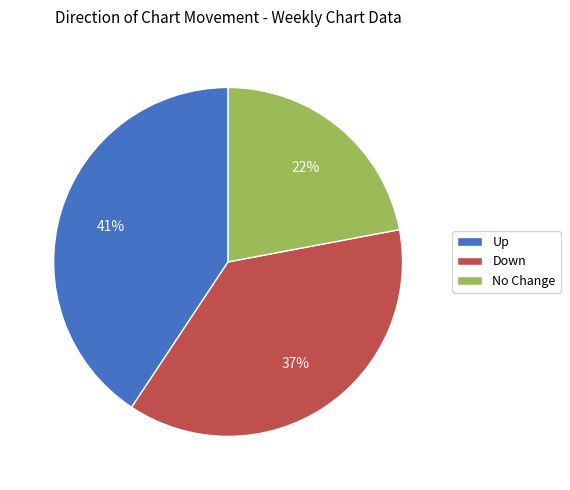

To the nearest percent, what is the difference between the largest and smallest slice percentages?

19%